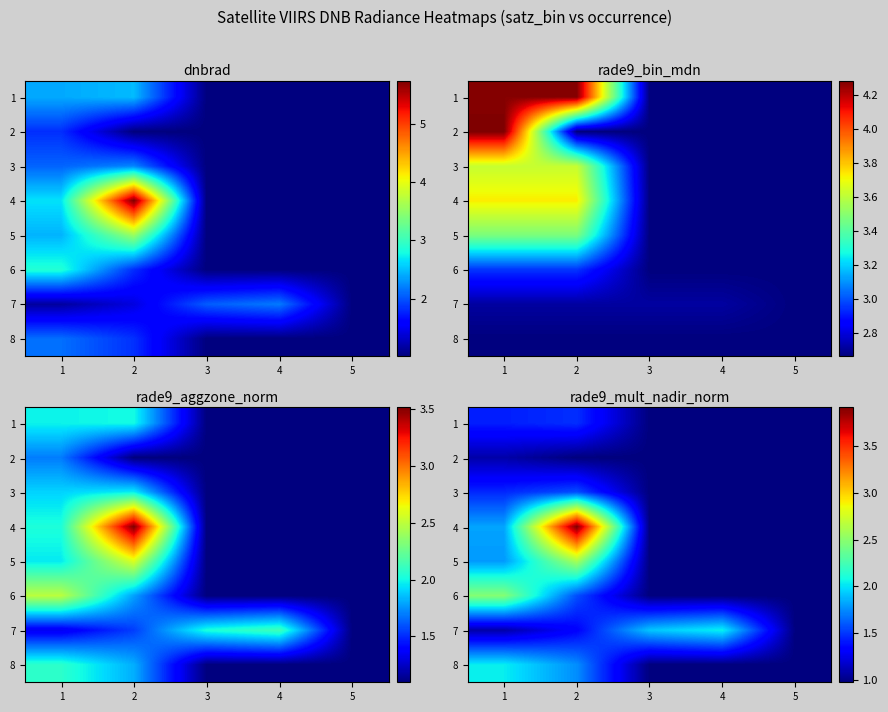

What is the total value across all series at 2?

15.2